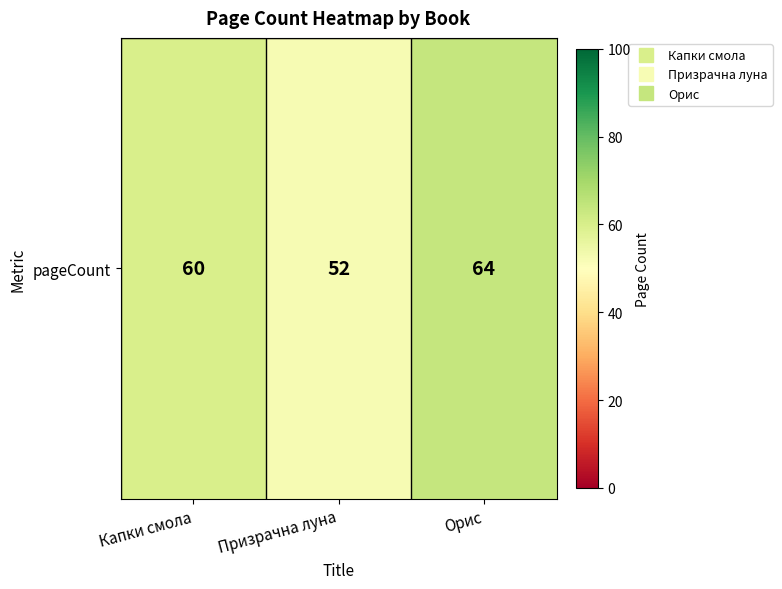

What is the sum of all values?

176